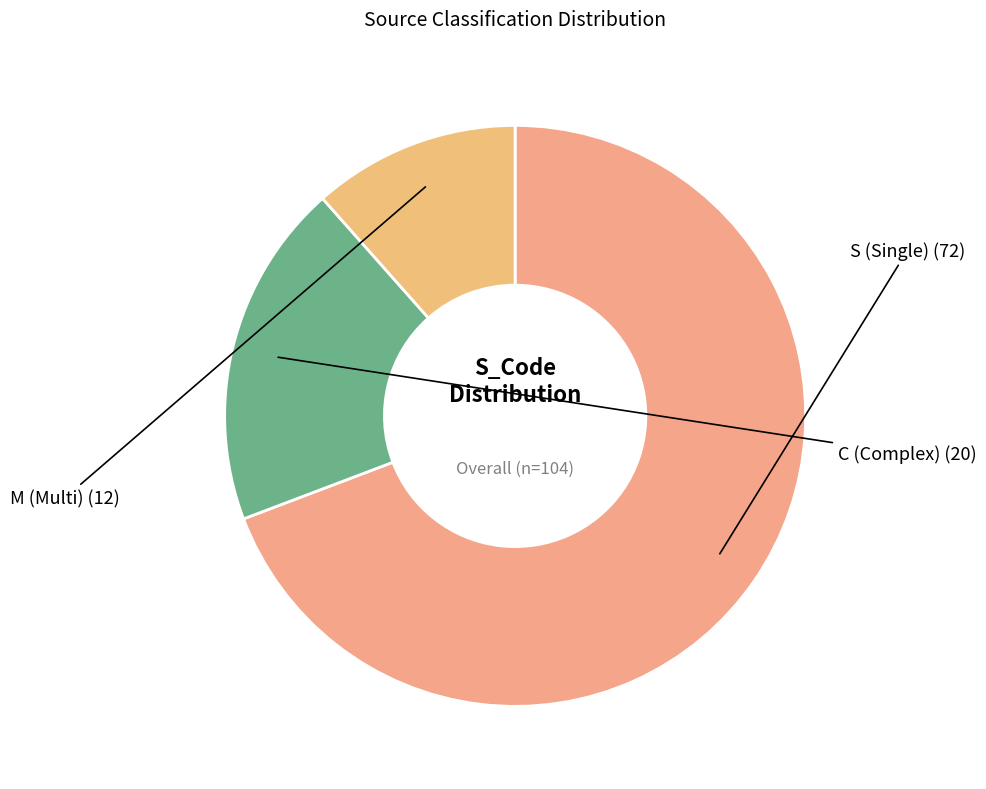

How many slices are in this pie chart?

3